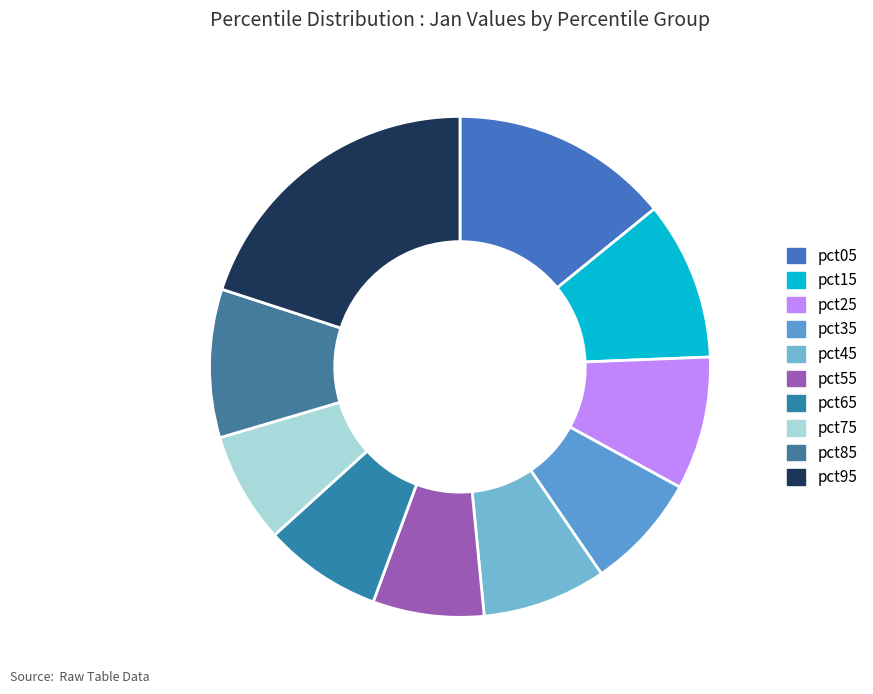

Count the number of slices in the pie.

10